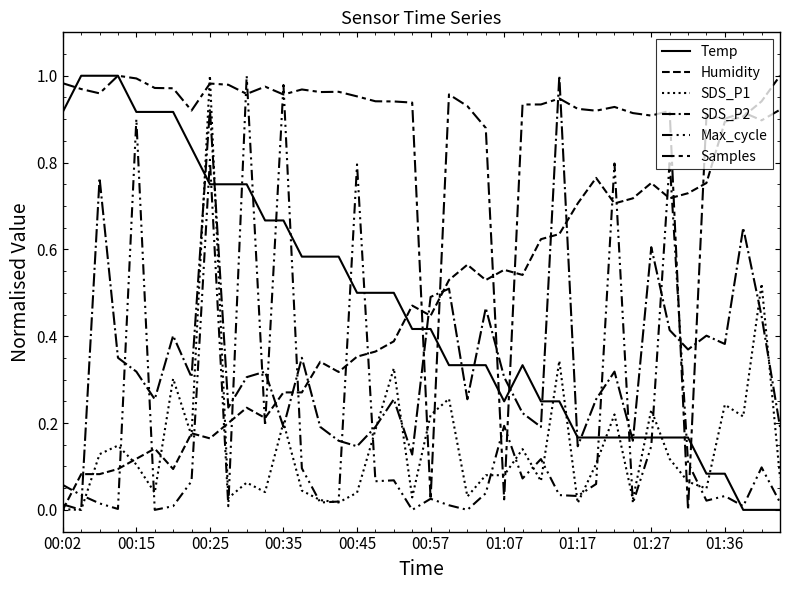

How many interior local valleys does the Samples series have?

12